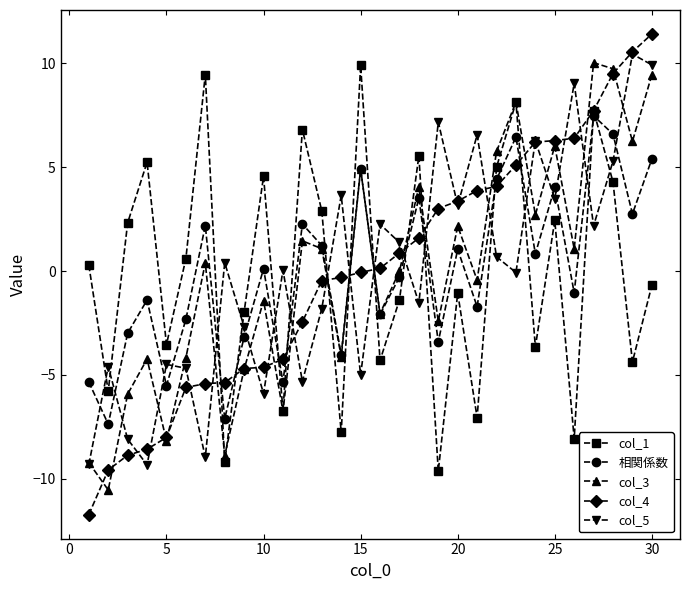

How many data points does each series have?

30